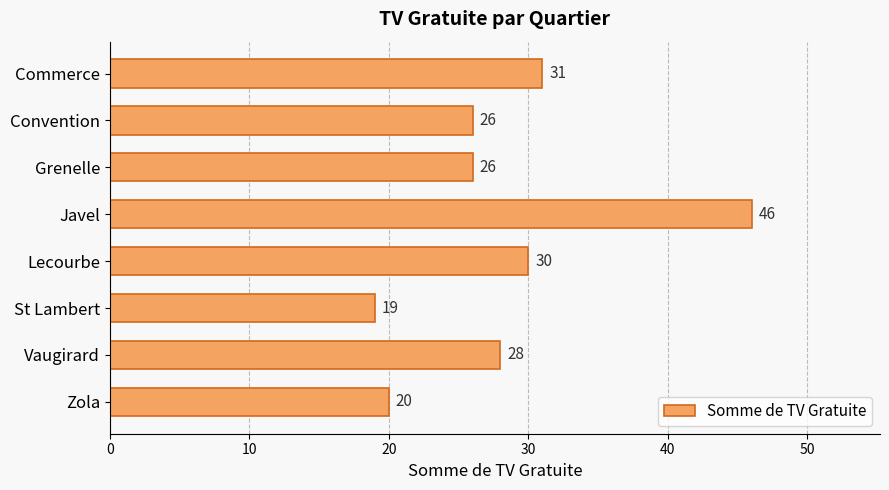

What is the difference between the maximum and minimum values?

27